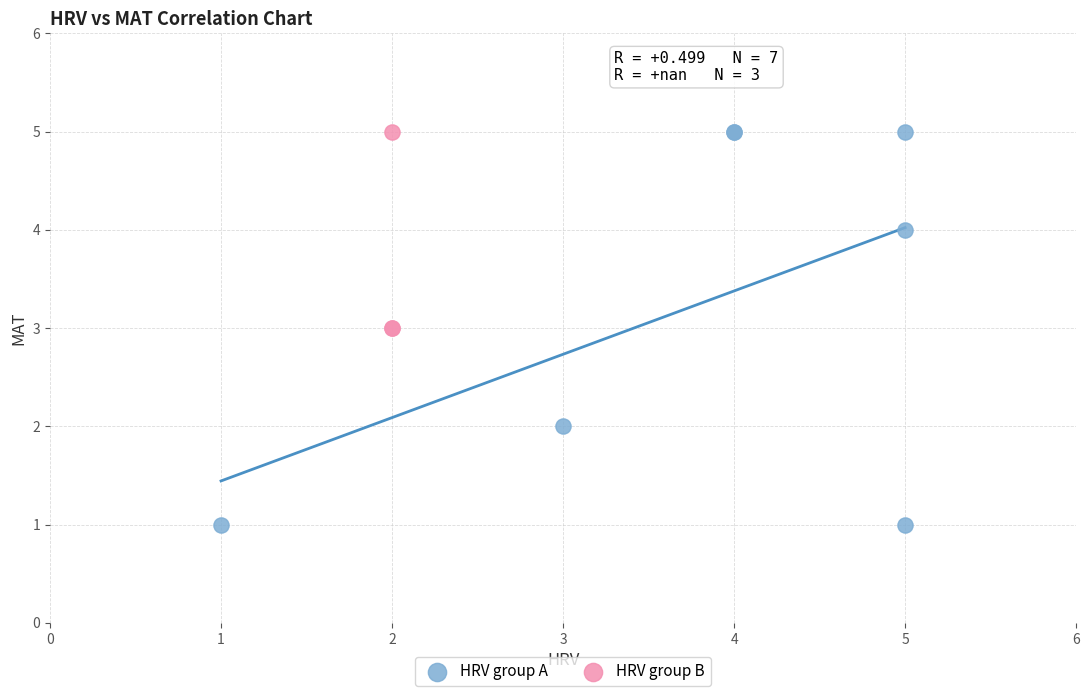

Which series contains the lowest Y value?

HRV group A